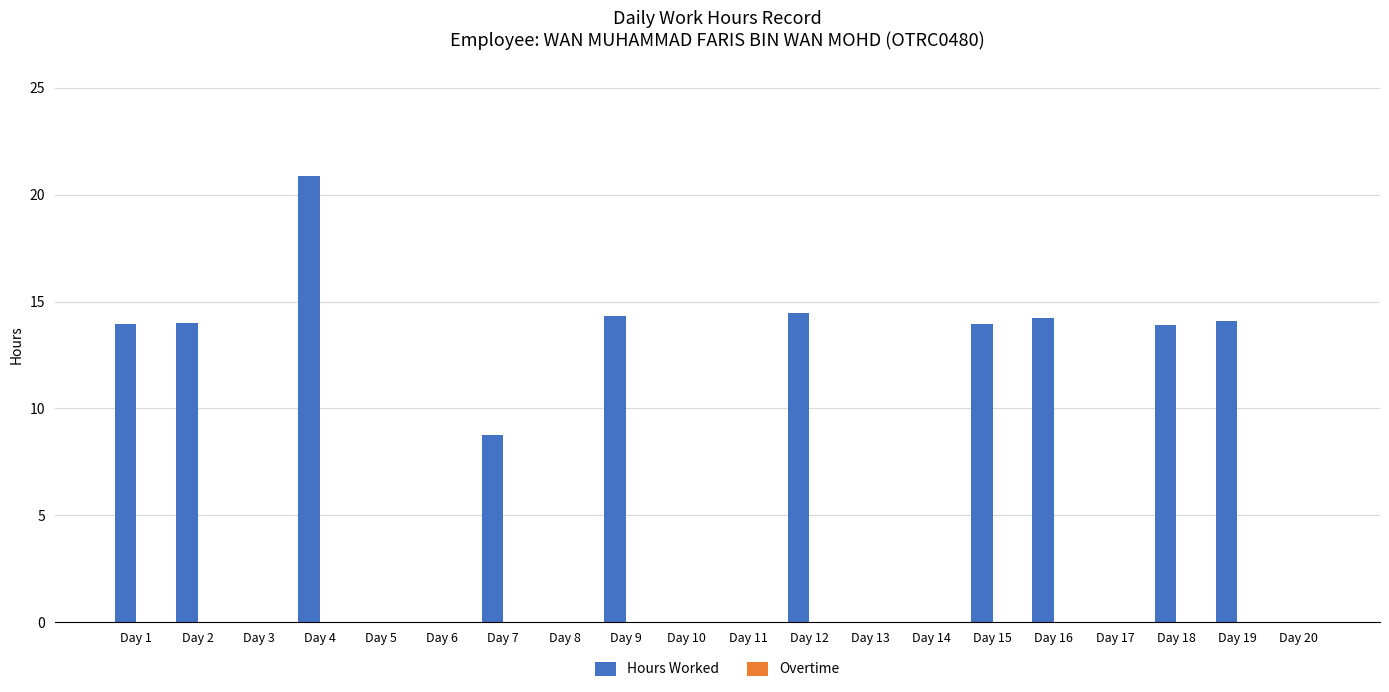

True or false: the data shows 10.3 at Day 20.

False